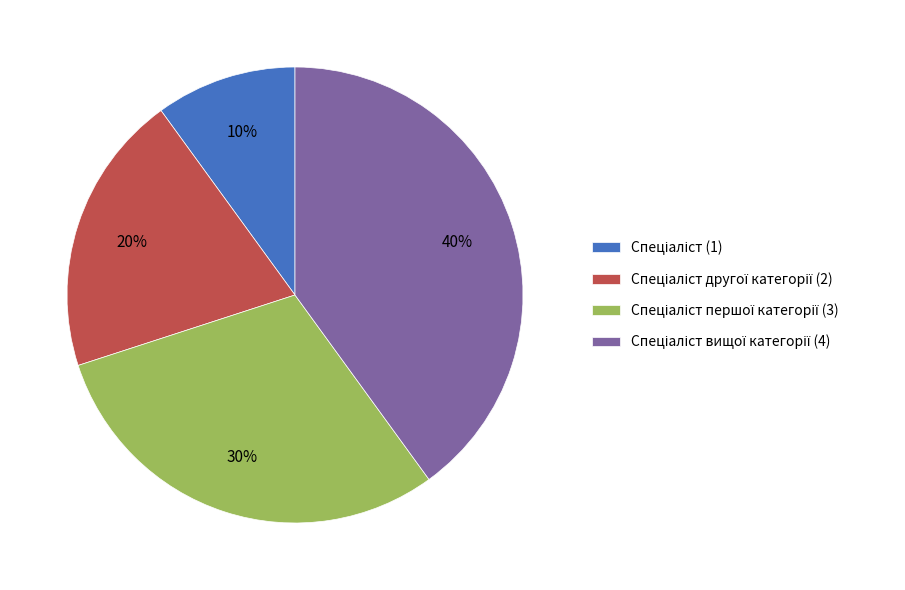

Is there a majority slice in this chart?

No